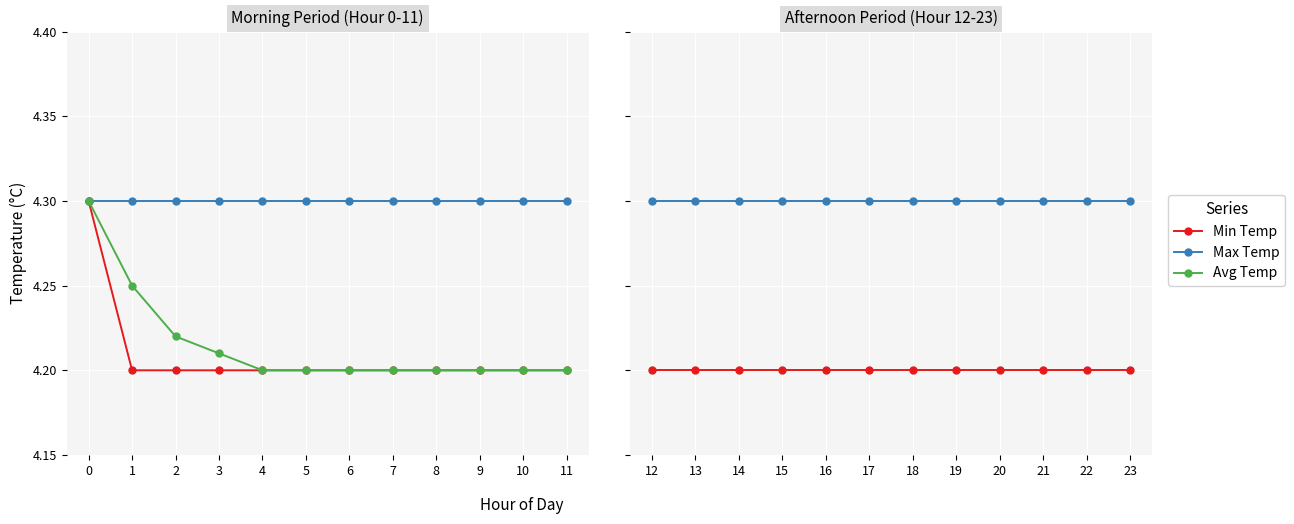

Rank the series at 8 from lowest to highest value.

Min Temp, Avg Temp, Max Temp